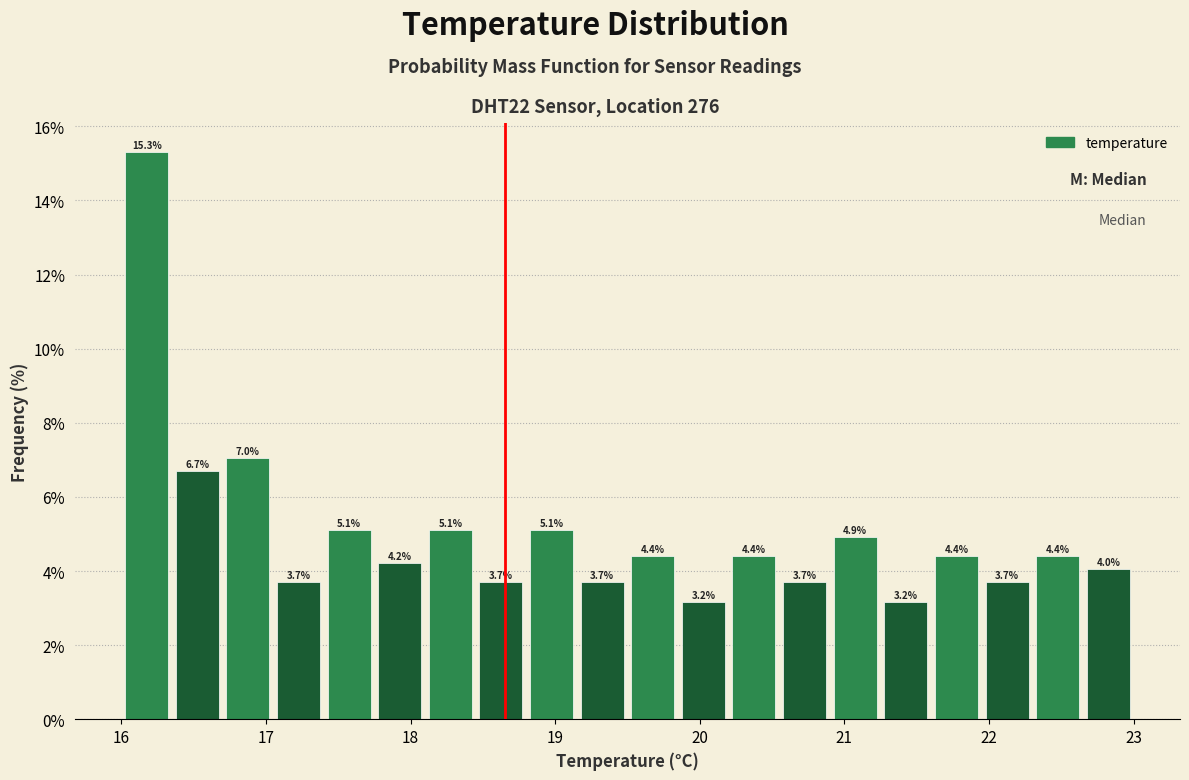

Read against the x-axis, roughly where is the centre of the tallest bar?

16.2